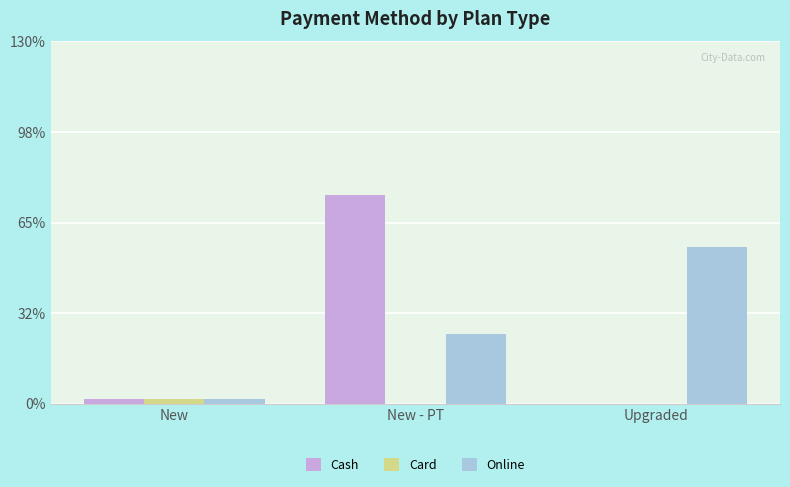

The Card series shows 0 at Upgraded. True or false?

True